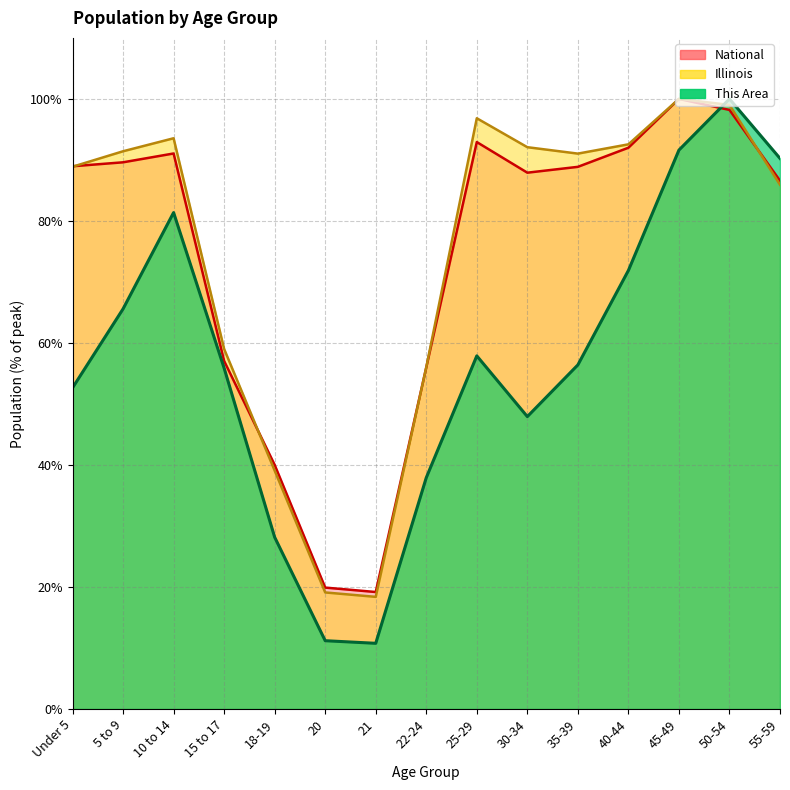

Reading left to right, extract all data points from this chart.

This Area: Under 5=52.6	5 to 9=65.6	10 to 14=81.4	15 to 17=55.9	18-19=28.2	20=11.2	21=10.8	22-24=37.9	25-29=57.9	30-34=47.9	35-39=56.4	40-44=71.9	45-49=91.6	50-54=100.0	55-59=90.2
Illinois: Under 5=88.9	5 to 9=91.4	10 to 14=93.5	15 to 17=59.0	18-19=39.1	20=19.1	21=18.4	22-24=56.0	25-29=96.8	30-34=92.1	35-39=91.0	40-44=92.6	45-49=100.0	50-54=99.0	55-59=85.9
National: Under 5=89.0	5 to 9=89.6	10 to 14=91.1	15 to 17=57.0	18-19=40.0	20=19.9	21=19.2	22-24=56.0	25-29=92.9	30-34=87.9	35-39=88.9	40-44=92.0	45-49=100.0	50-54=98.2	55-59=86.6